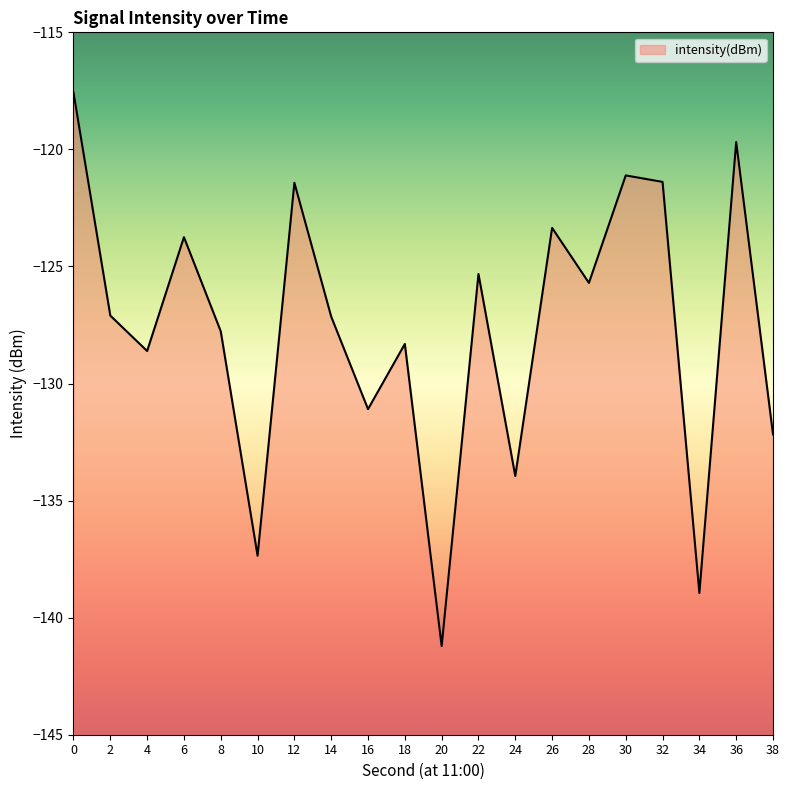

Which has a higher value, 24 or 2?

2